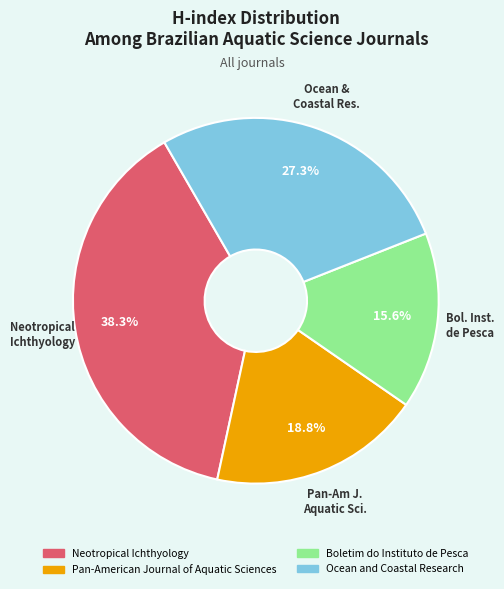

What percentage is the Pan-American Journal of Aquatic Sciences slice, to the nearest percent?

19%